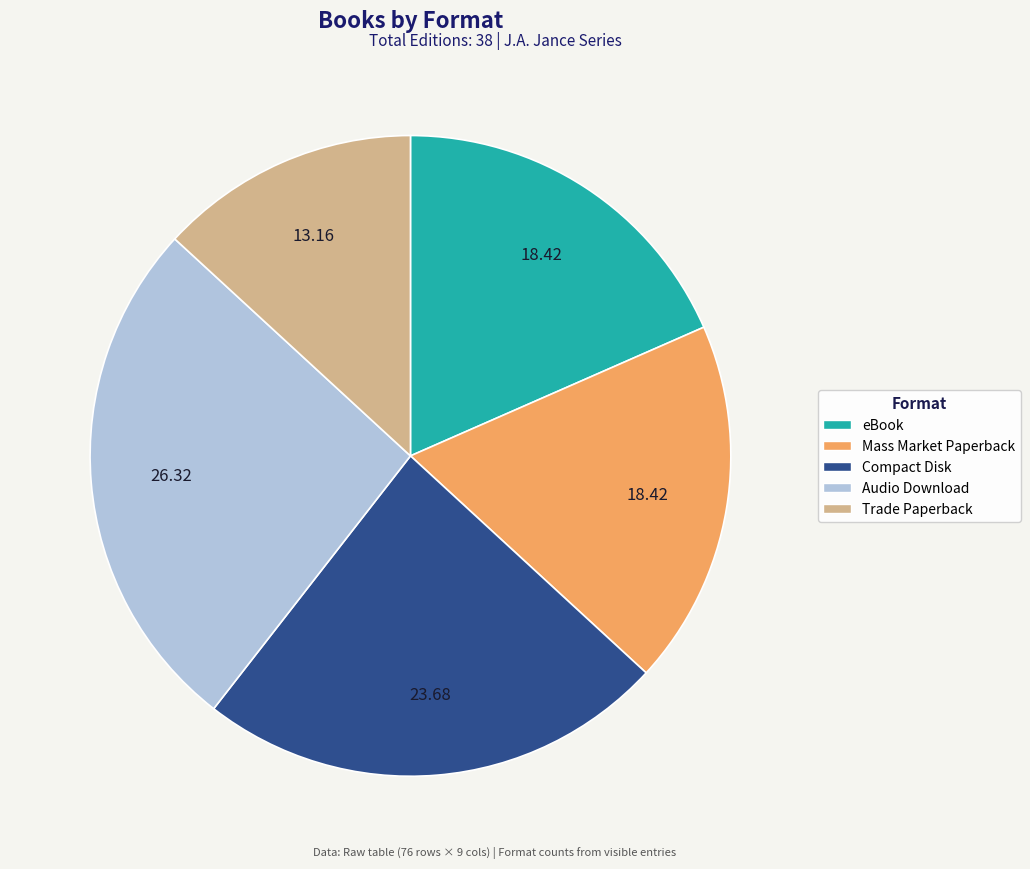

Is the sum of Trade Paperback and Compact Disk greater than half?

No